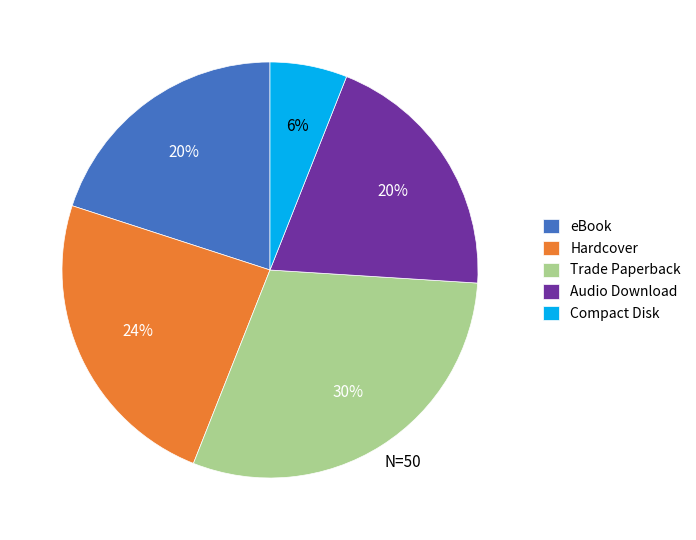

Is there a majority slice in this chart?

No